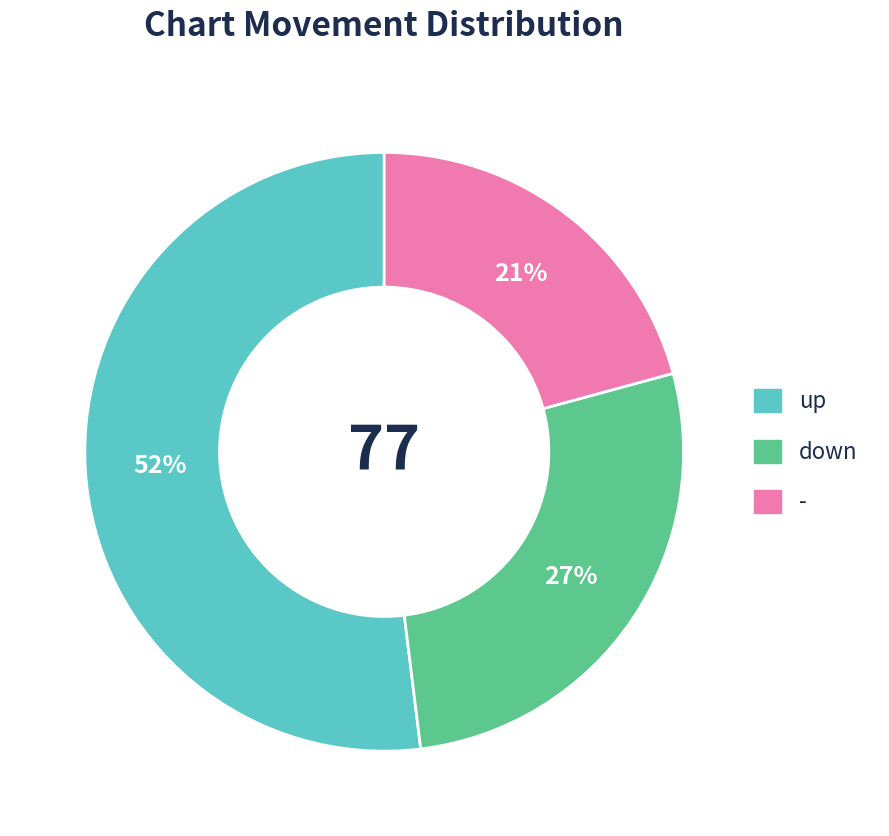

To the nearest percent, what portion does up represent?

52%